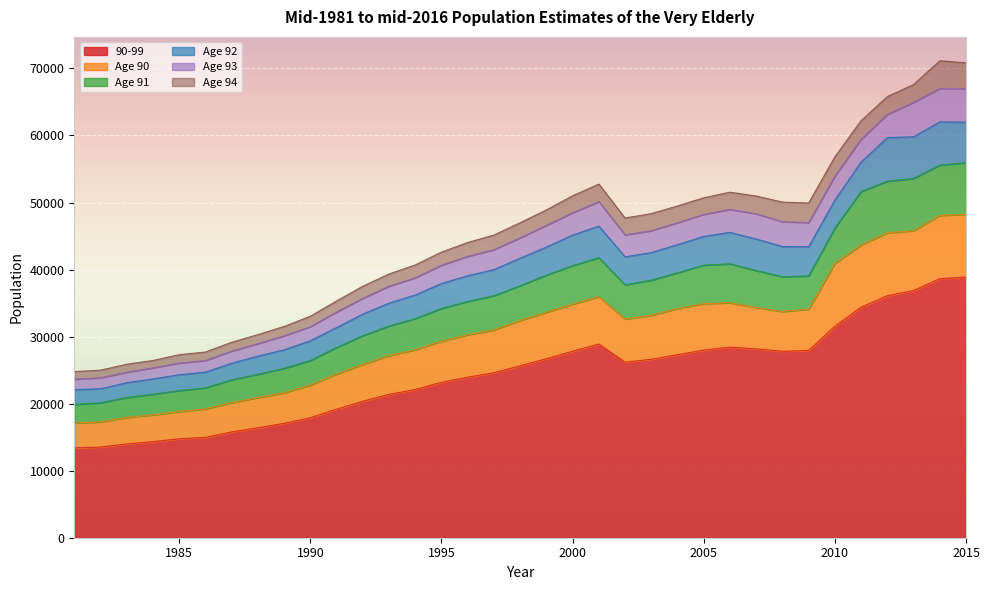

What is the total value across all series at 1998?

46990